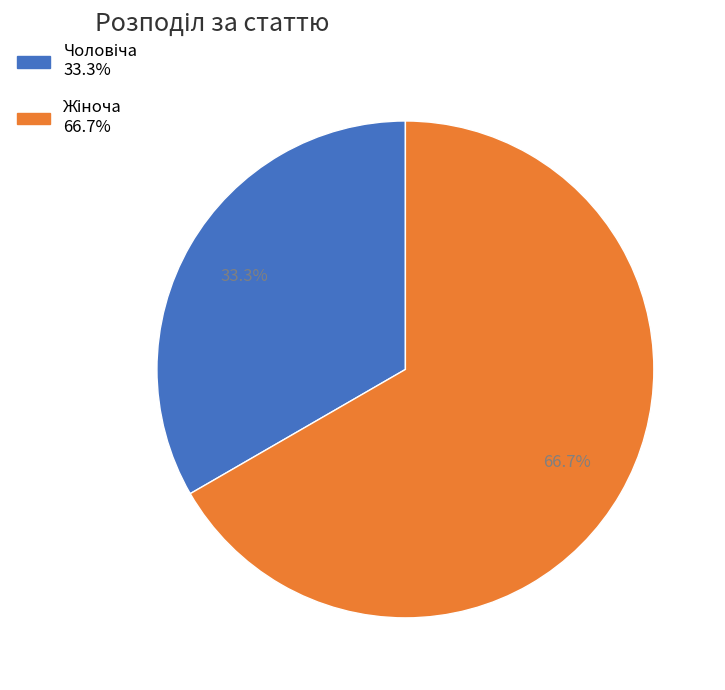

Is there a majority slice in this chart?

Yes